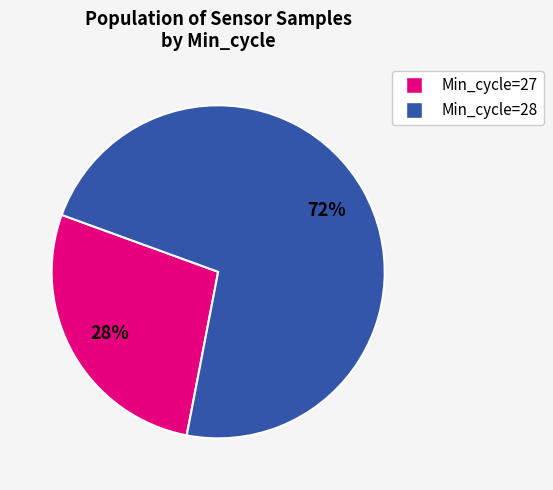

To the nearest percent, what is the average slice percentage?

50%